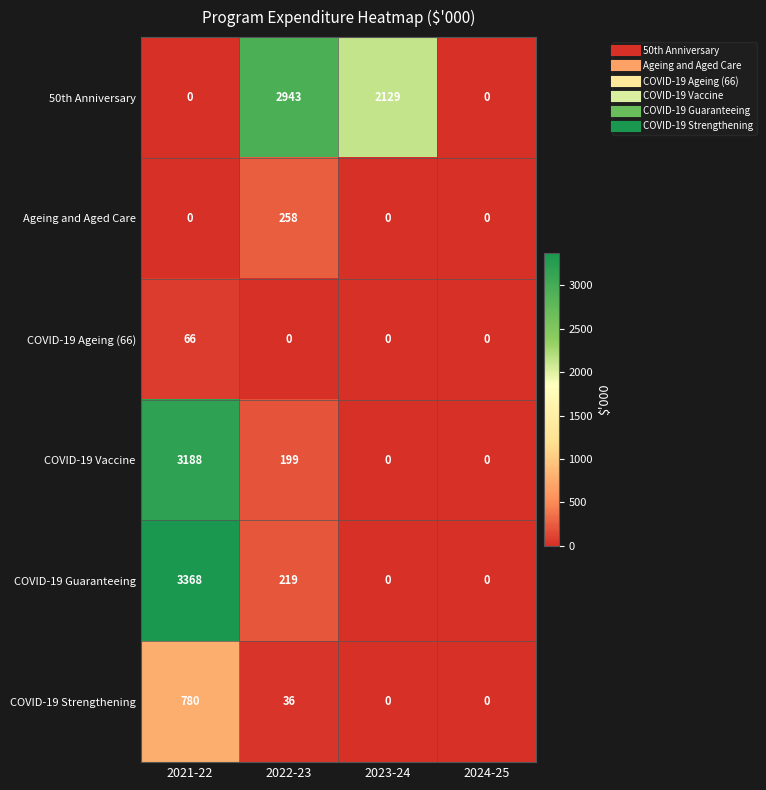

Rank the series by their maximum value, from lowest to highest.

COVID-19 Ageing (66), Ageing and Aged Care, COVID-19 Strengthening, 50th Anniversary, COVID-19 Vaccine, COVID-19 Guaranteeing